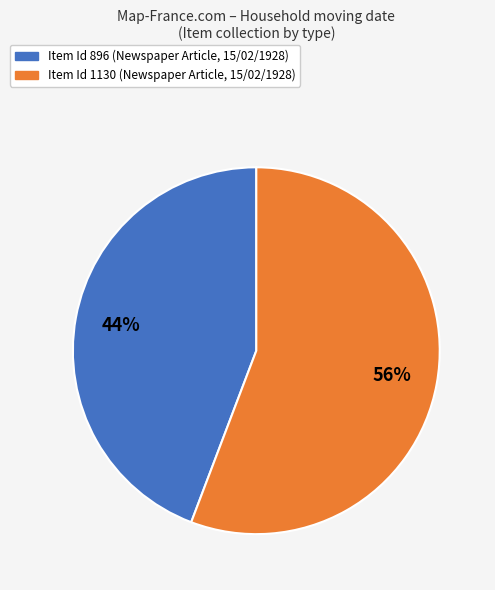

To the nearest percent, what is the difference between the largest and smallest slice percentages?

12%